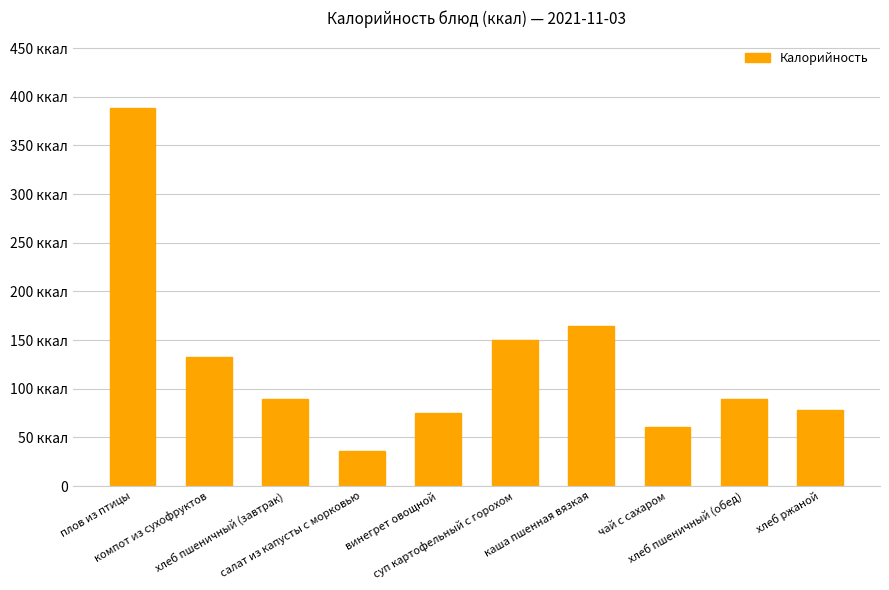

Between суп картофельный с горохом and хлеб пшеничный (завтрак), which is larger?

суп картофельный с горохом